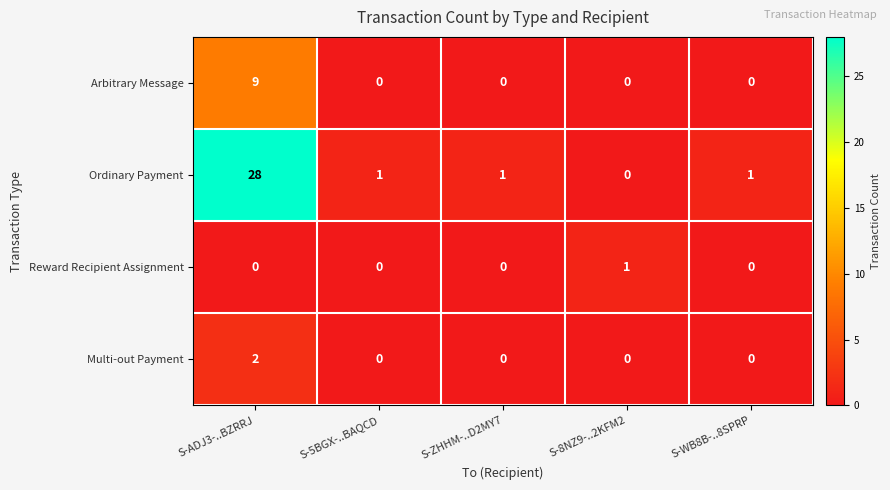

Between S-ADJ3-..BZRRJ and S-ZHHM-..D2MY7, which series saw the biggest shift?

Ordinary Payment